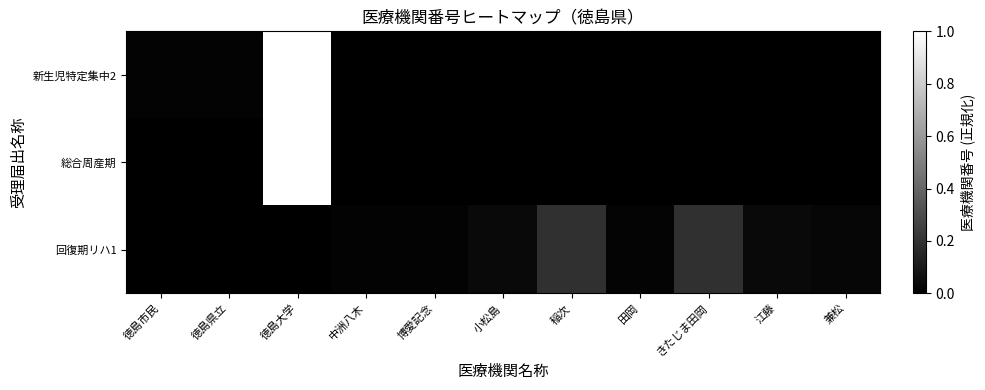

How many distinct data groups are displayed?

3